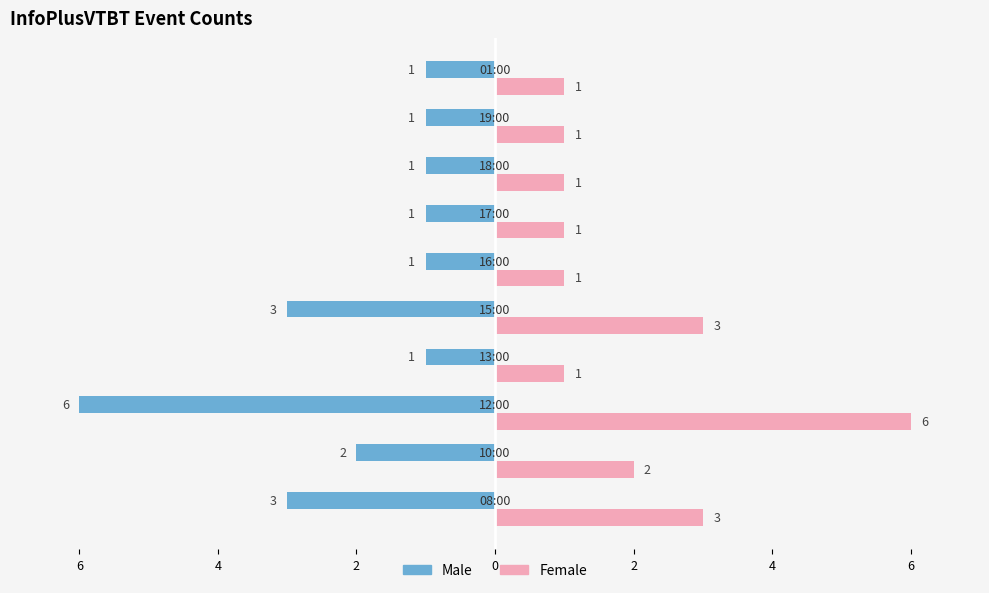

What are all the series names shown in the legend?

Male, Female